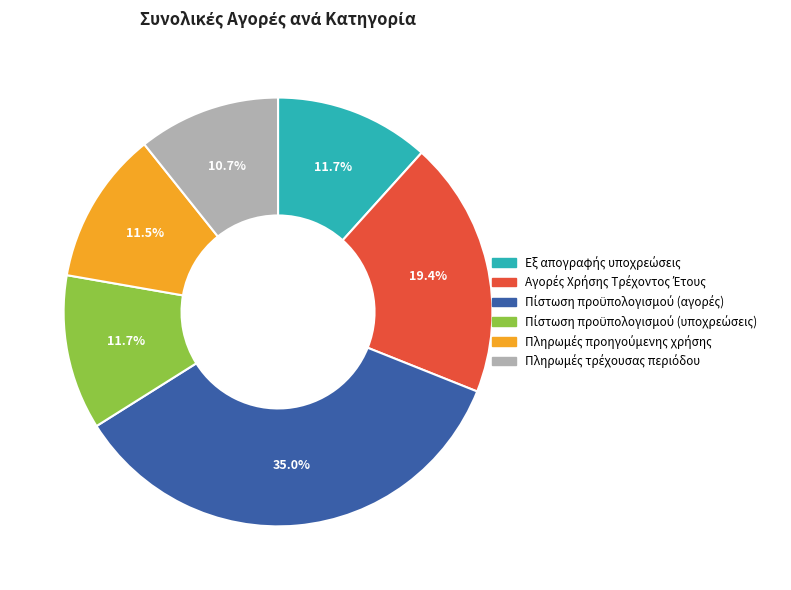

Is there any slice that represents more than half of the pie?

No